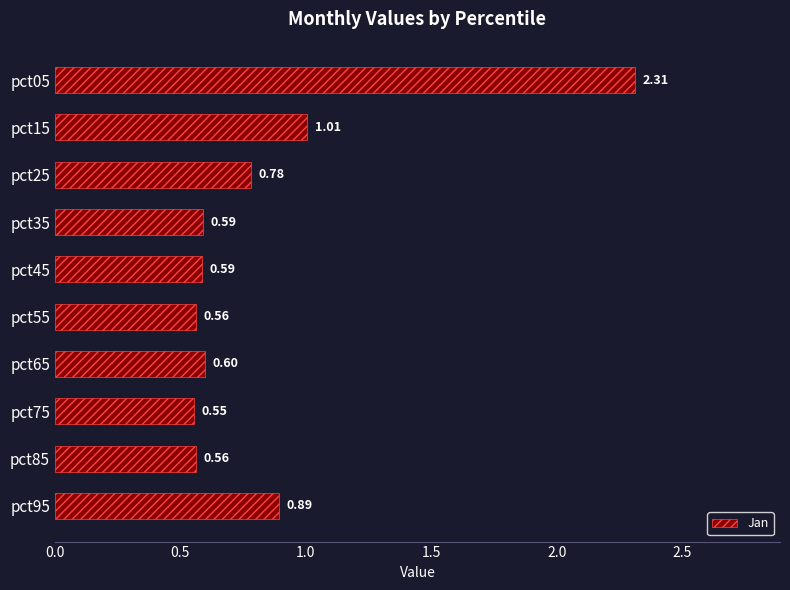

What is the sum of all values?

8.4